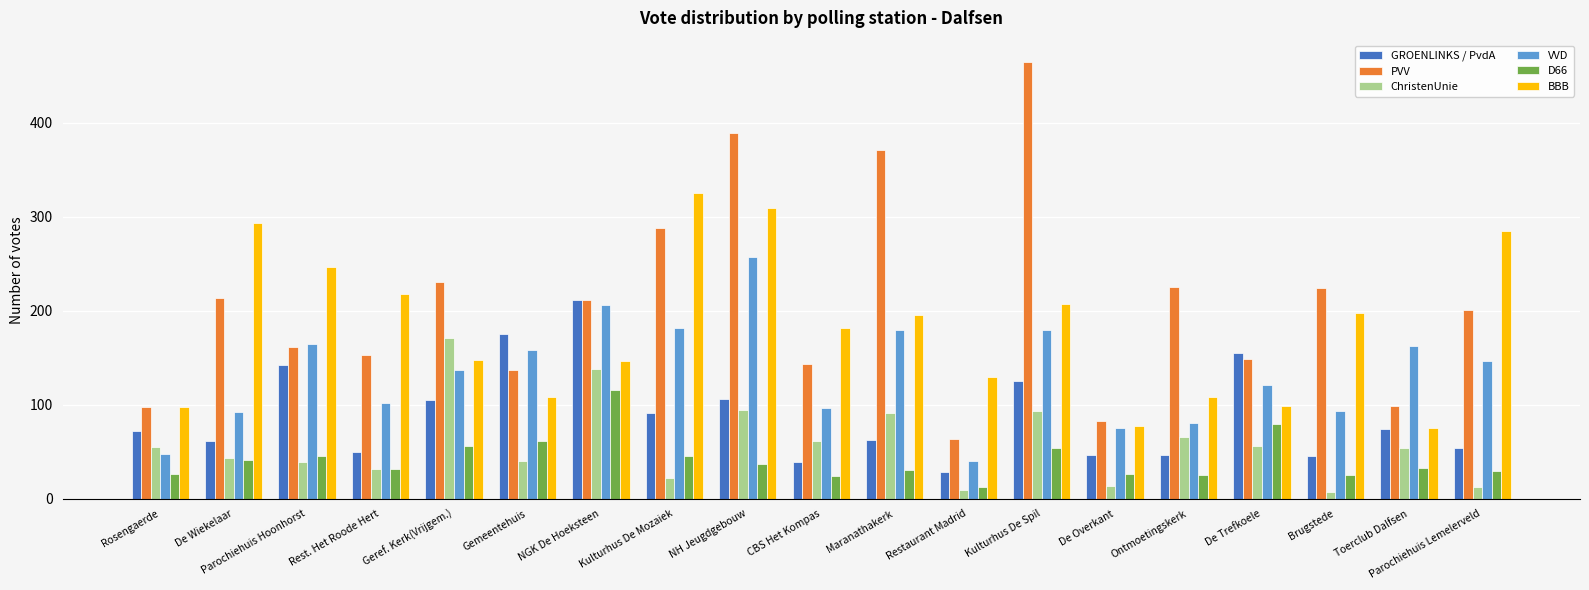

True or false: BBB has a value of 108 at Gemeentehuis.

True